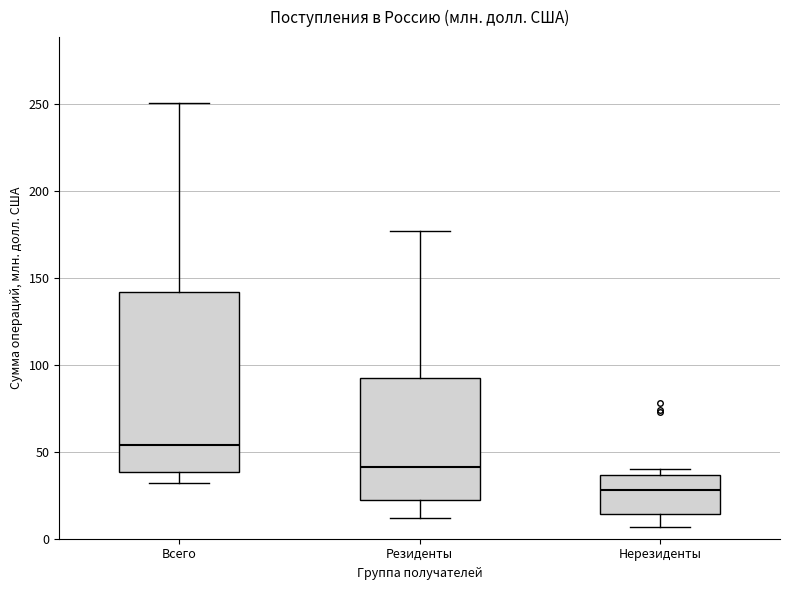

Which box has the lowest median line?

Нерезиденты